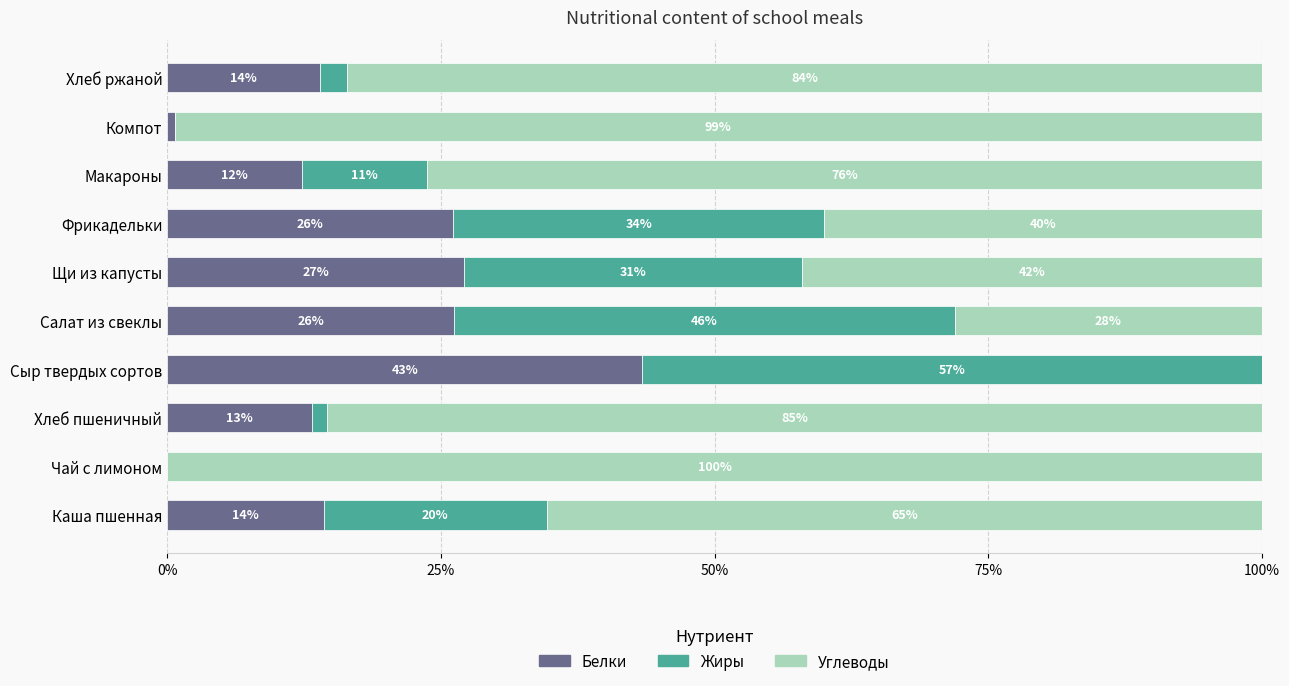

How many distinct data groups are displayed?

3